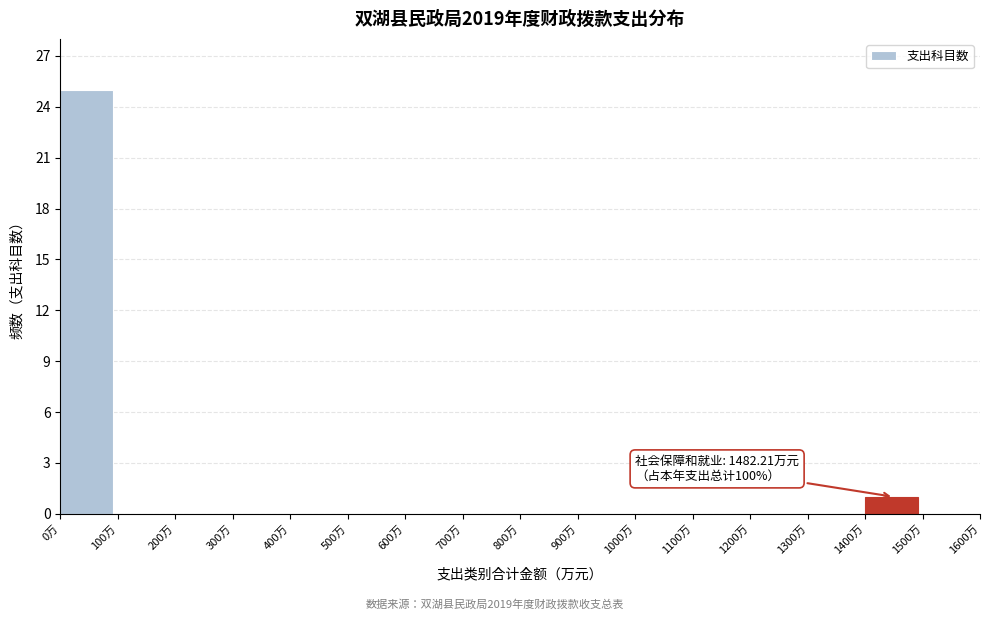

Which range on the x-axis has the tallest bar?

0 to 100